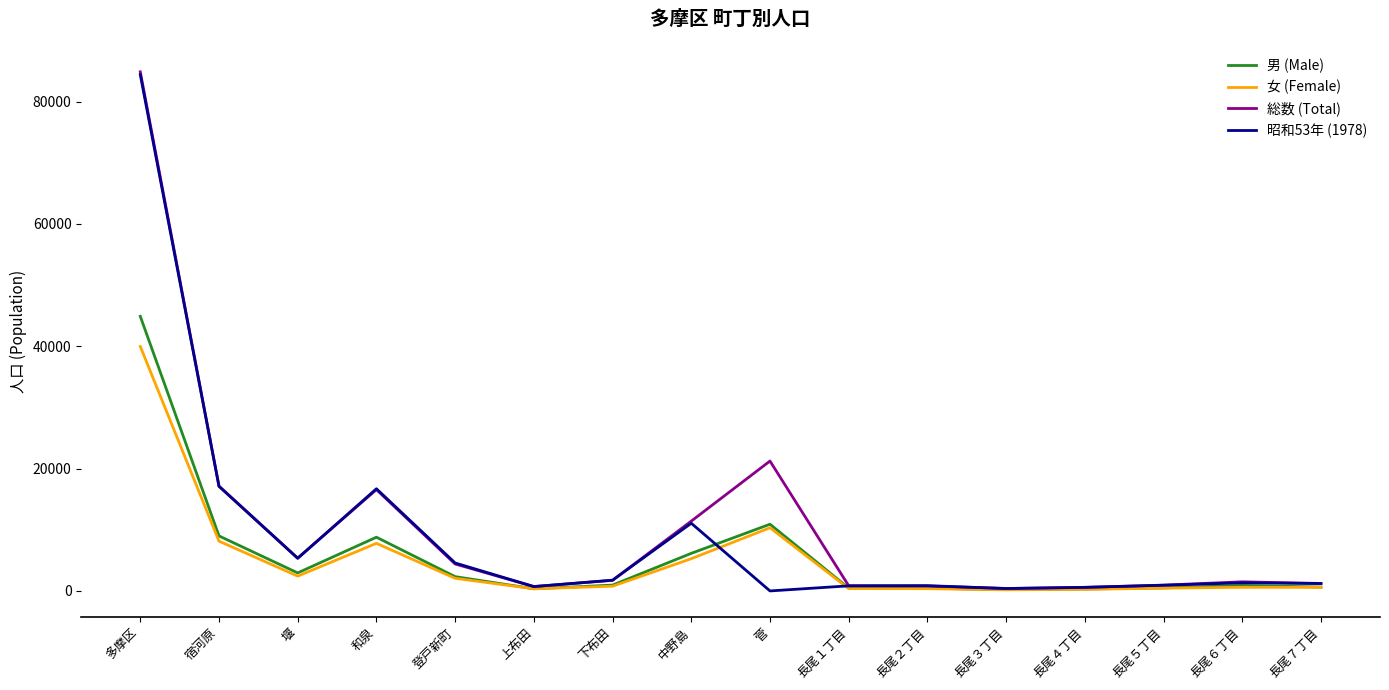

At which label does 総数 (Total) reach its peak?

多摩区